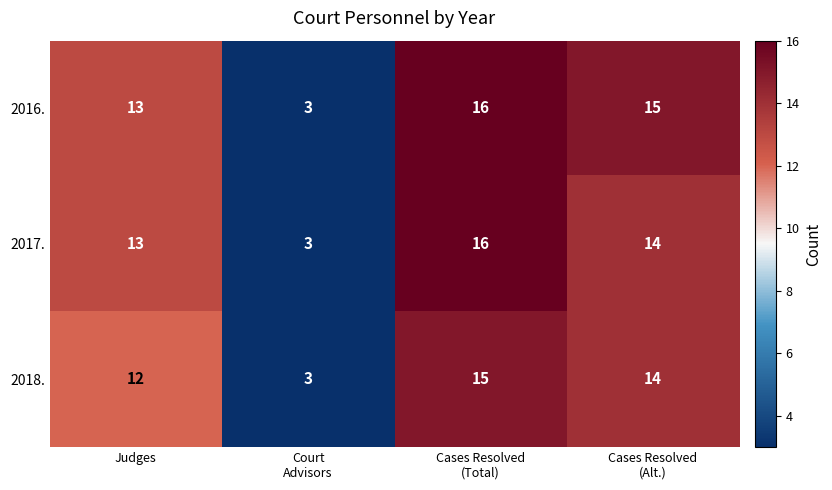

What is the smallest value displayed?

3